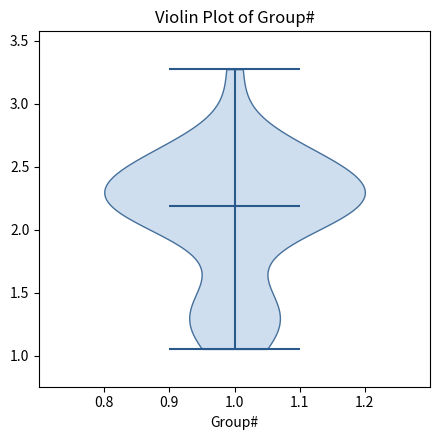

Where does the median line of the violin at x = 1.0 sit on the y-axis? The values are not printed on the chart, so give them approximately, as read against the axis.

2.20